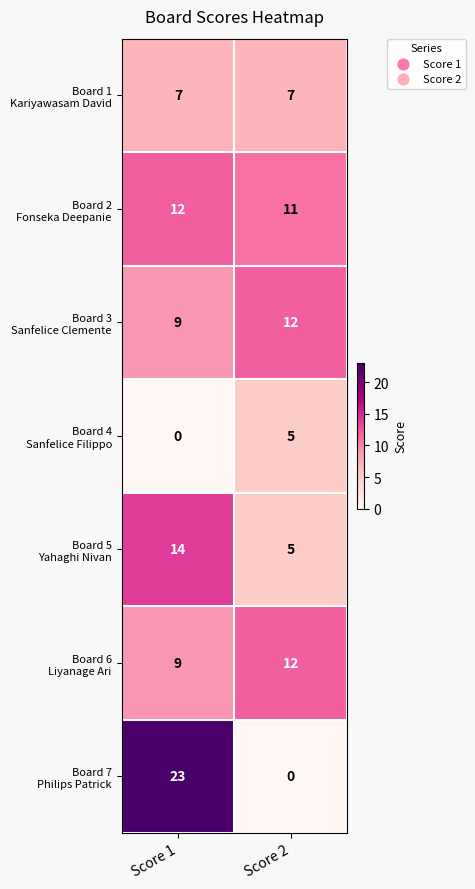

At which category is the sum across all series the highest?

Score 1